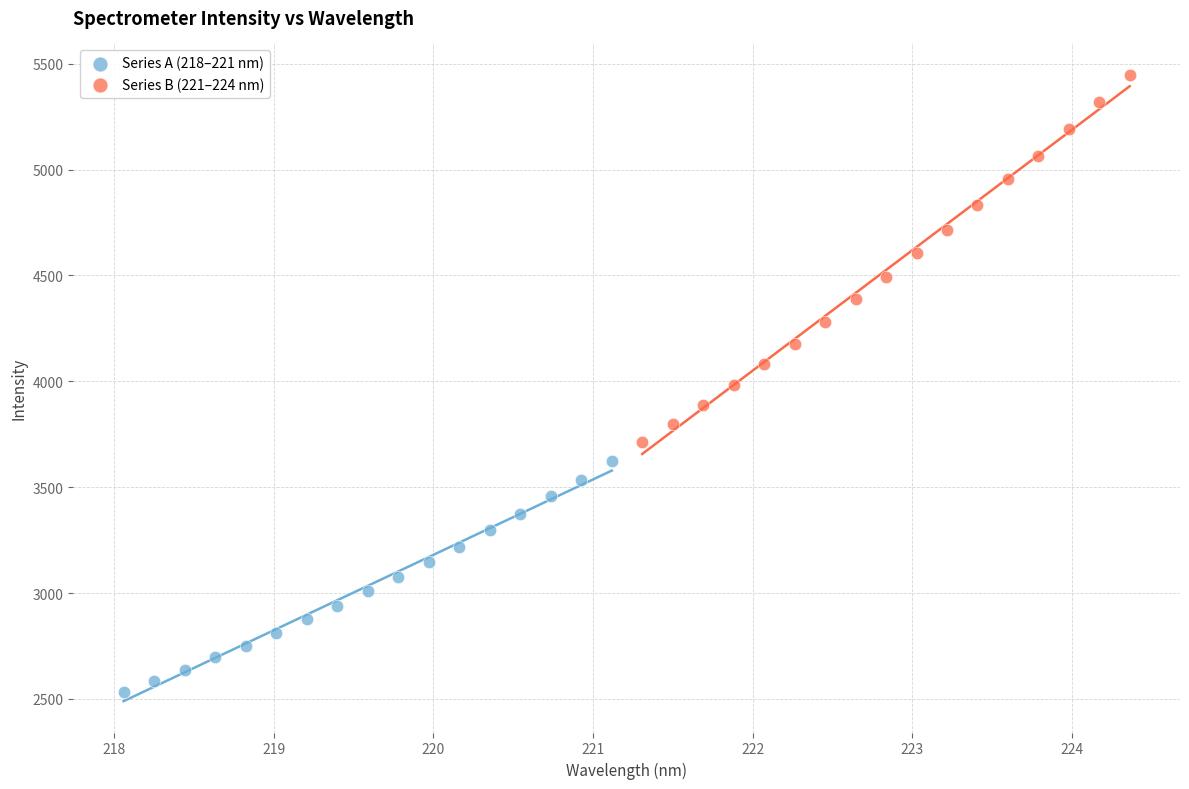

Which series reaches the maximum Y coordinate?

Series B (221–224 nm)